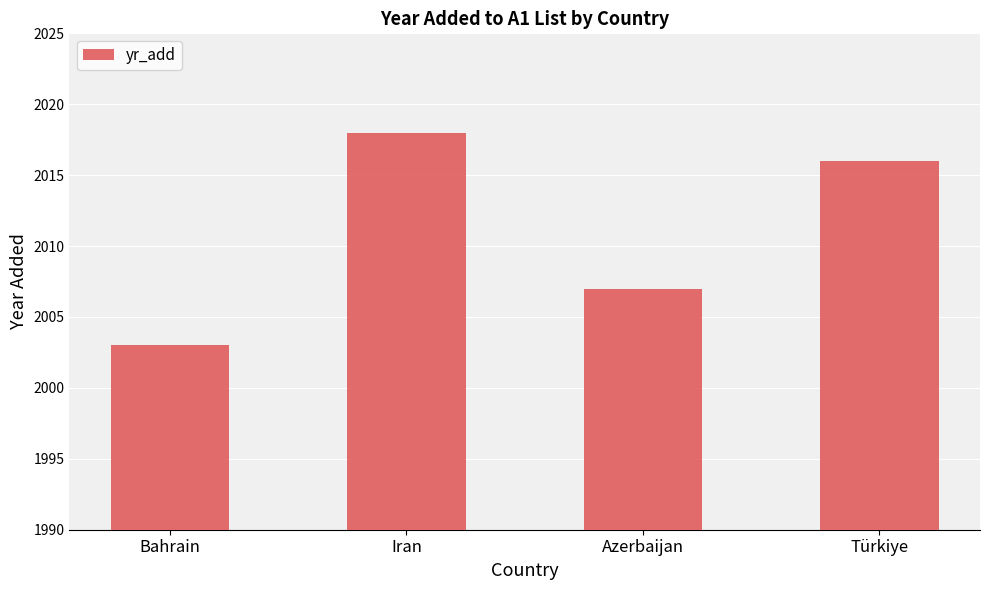

Reading left to right, list all the values displayed in this chart.

Bahrain=2003	Iran=2018	Azerbaijan=2007	Türkiye=2016